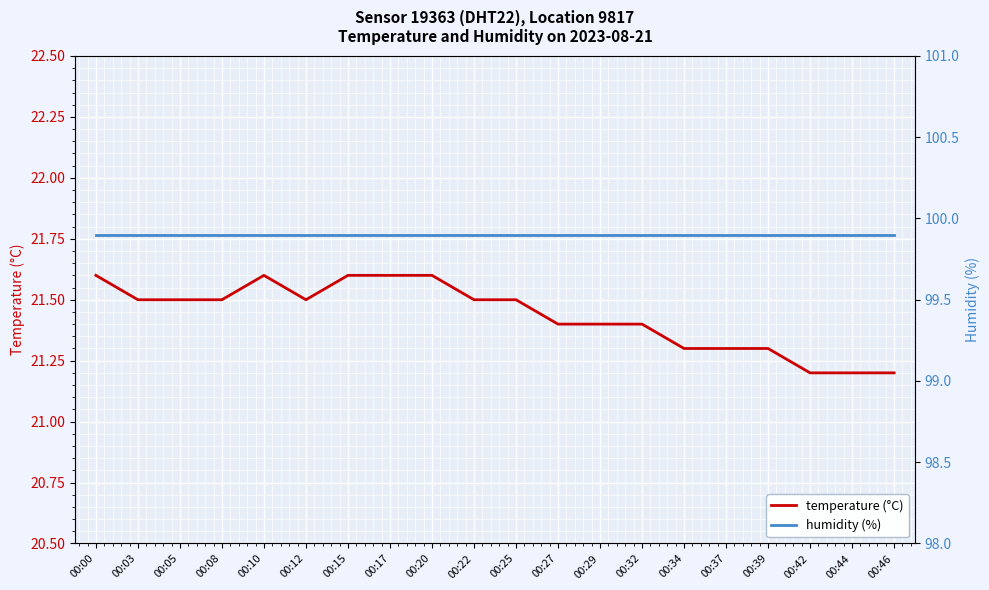

List the series in order of their peak value, lowest first.

temperature (°C), humidity (%)